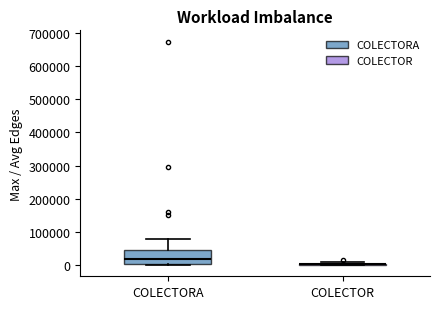

Reading left to right, transcribe this box plot: for each box, give where its median line is, the range the box spans, and where its two whiskers end, as read against the y-axis. The values are not printed on the chart, so give them approximately, as read against the axis.

COLECTORA: median 20000, box 0 to 50000, whiskers 0 (just below the box's lower edge) to 80000
COLECTOR: box collapsed to a line at 0, whiskers 0 to 10000